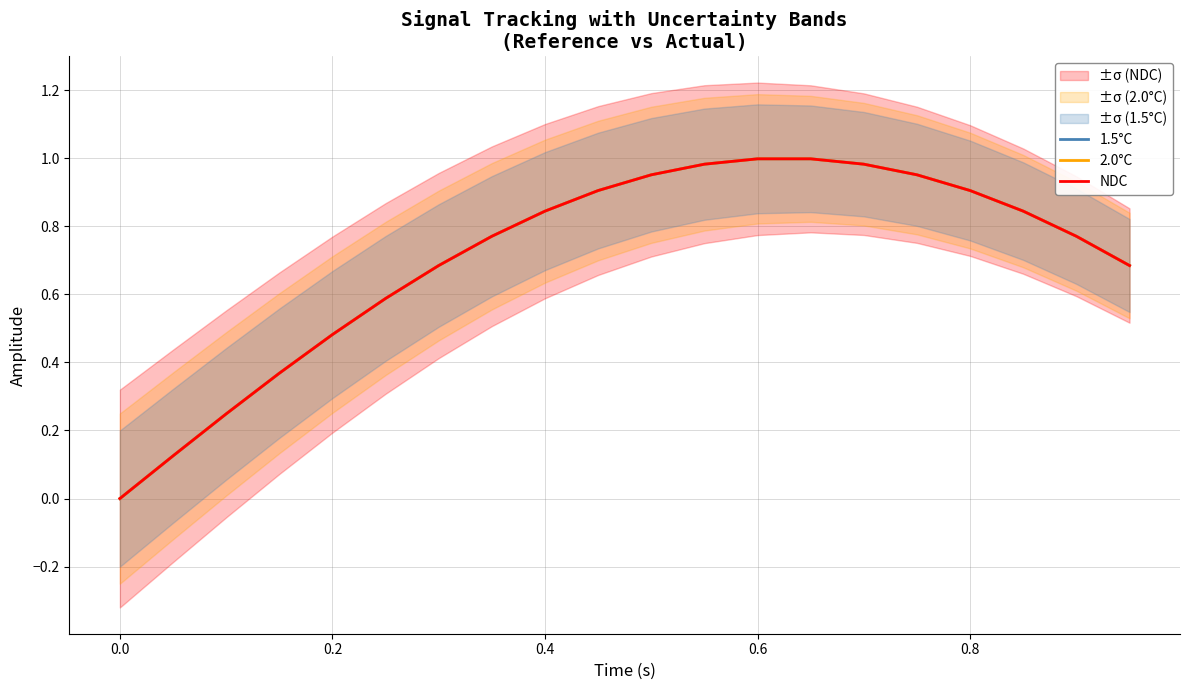

What is the sum of all NDC values?

14.1